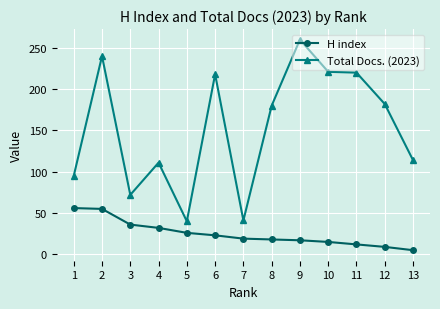

How many categories are shown in the chart?

13